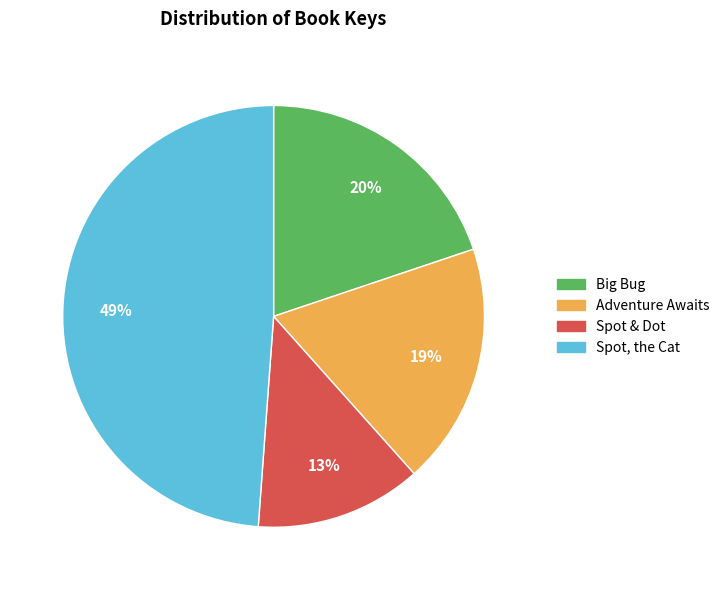

Count the number of slices in the pie.

4